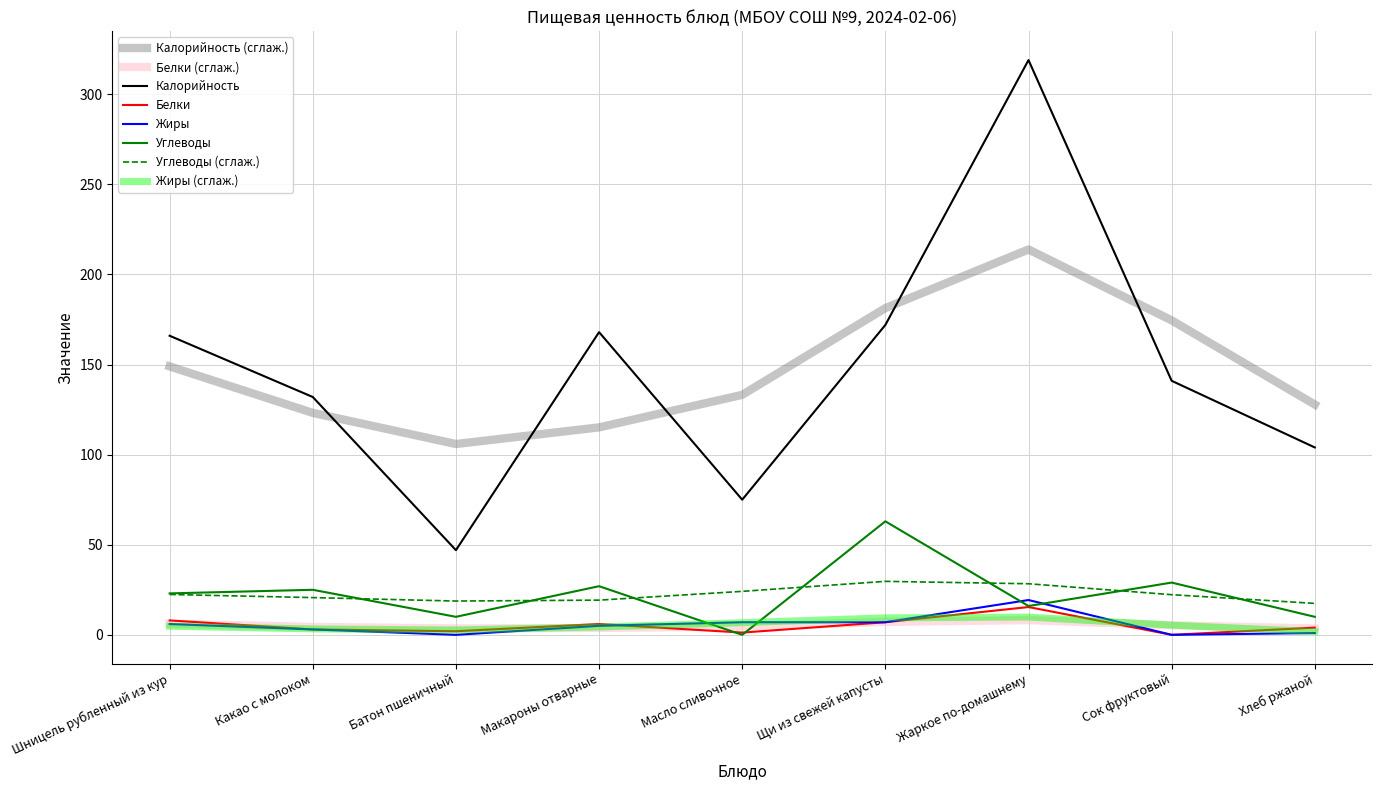

Which category has the highest value in the Жиры series?

Жаркое по-домашнему